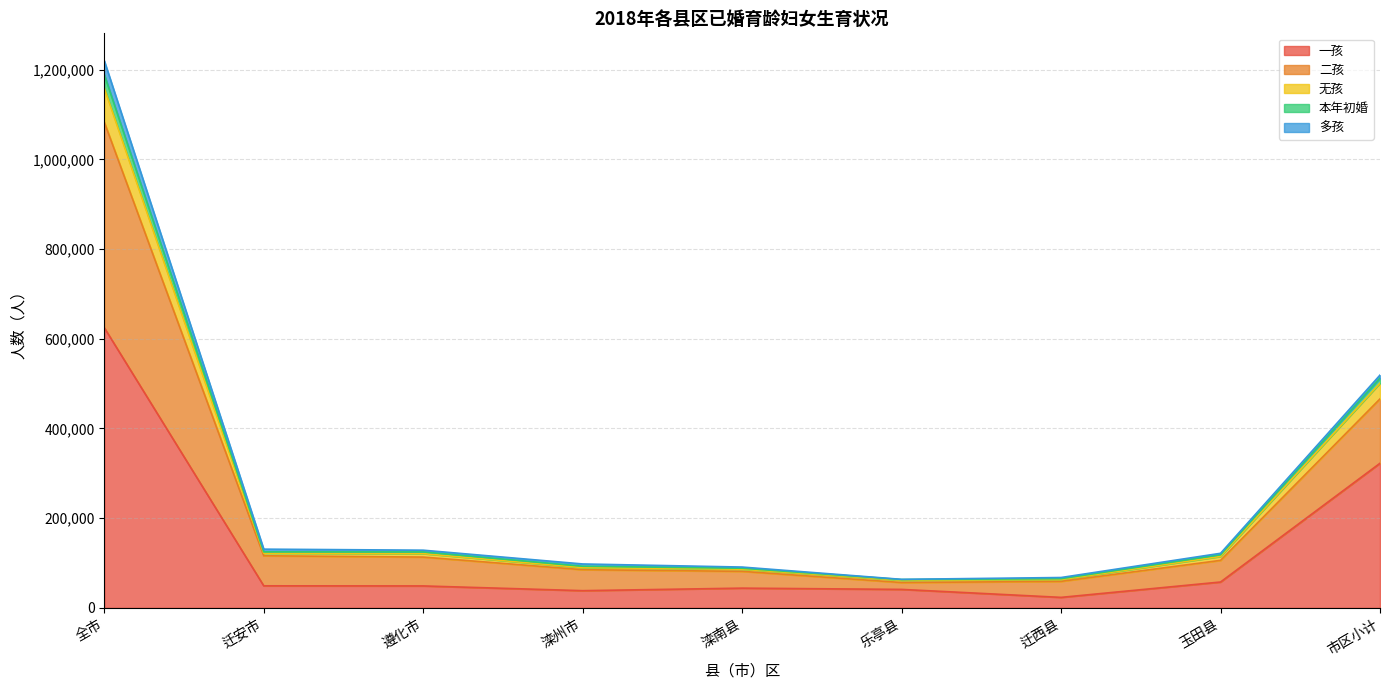

What is the difference between the highest and lowest values at 玉田县?

64063